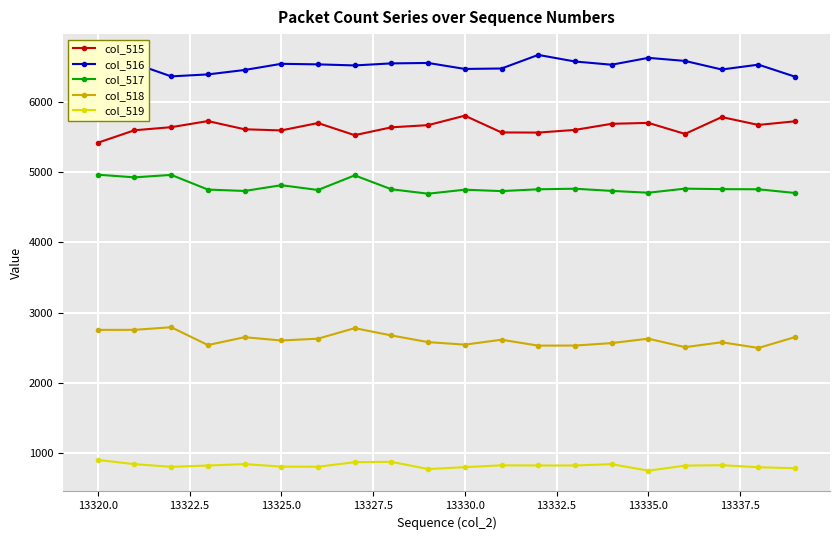

What is the difference between the maximum and minimum values in the col_519 series?

153